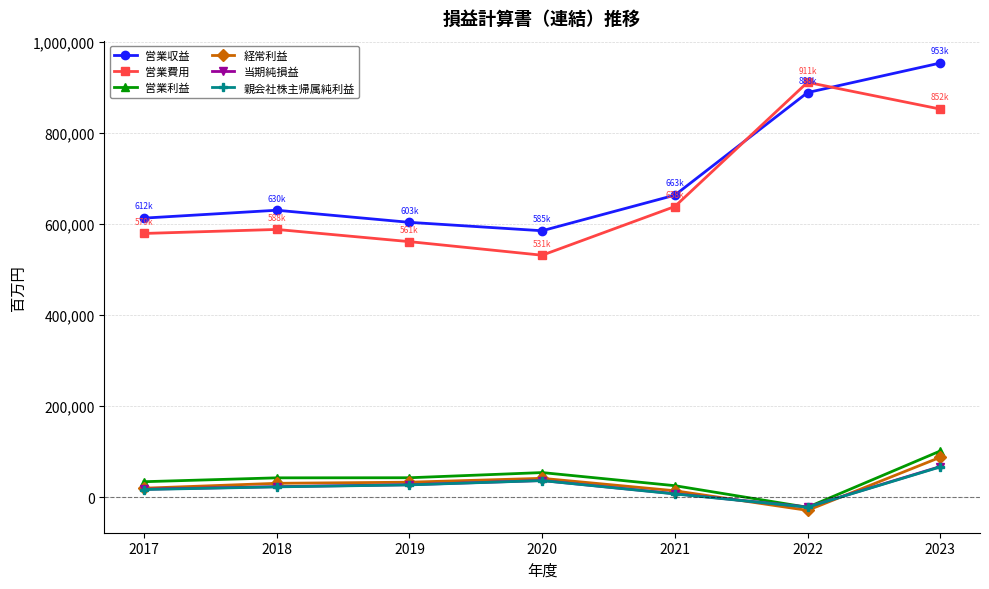

What is the average value of the 経常利益 series?

27898